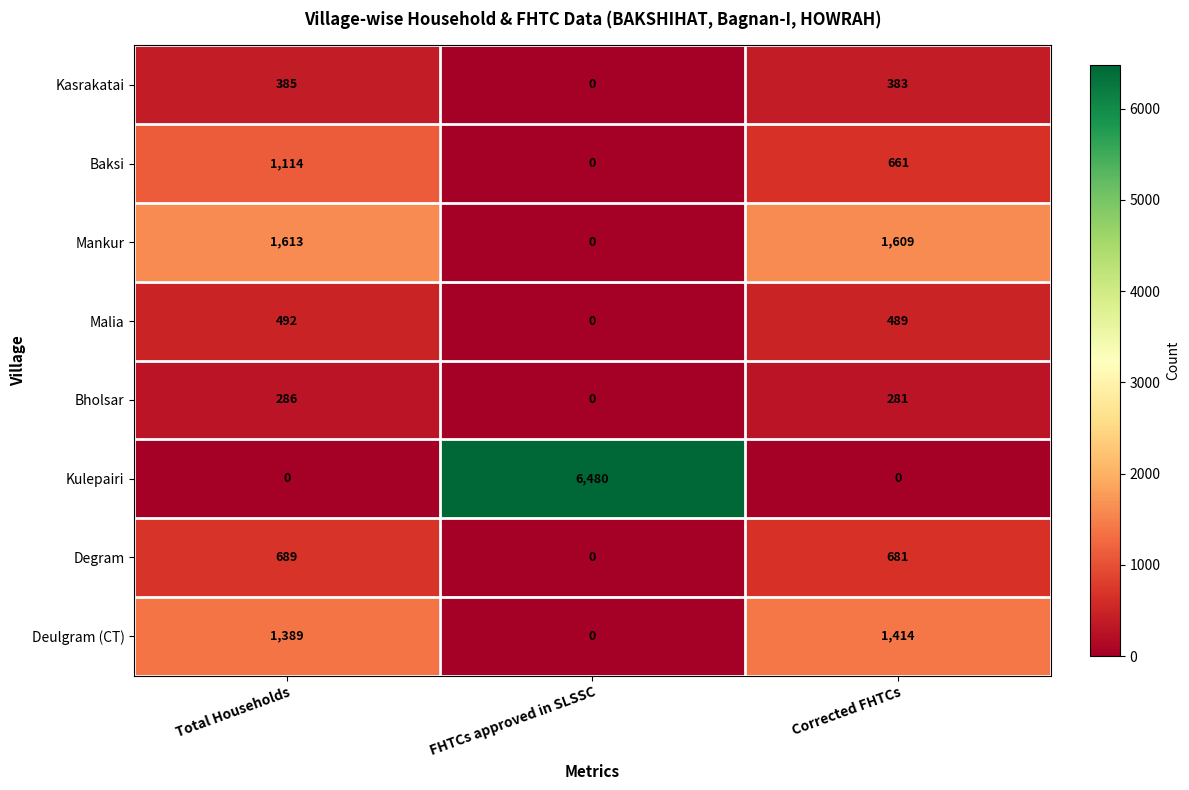

The Kulepairi series shows 3401 at Total Households. True or false?

False